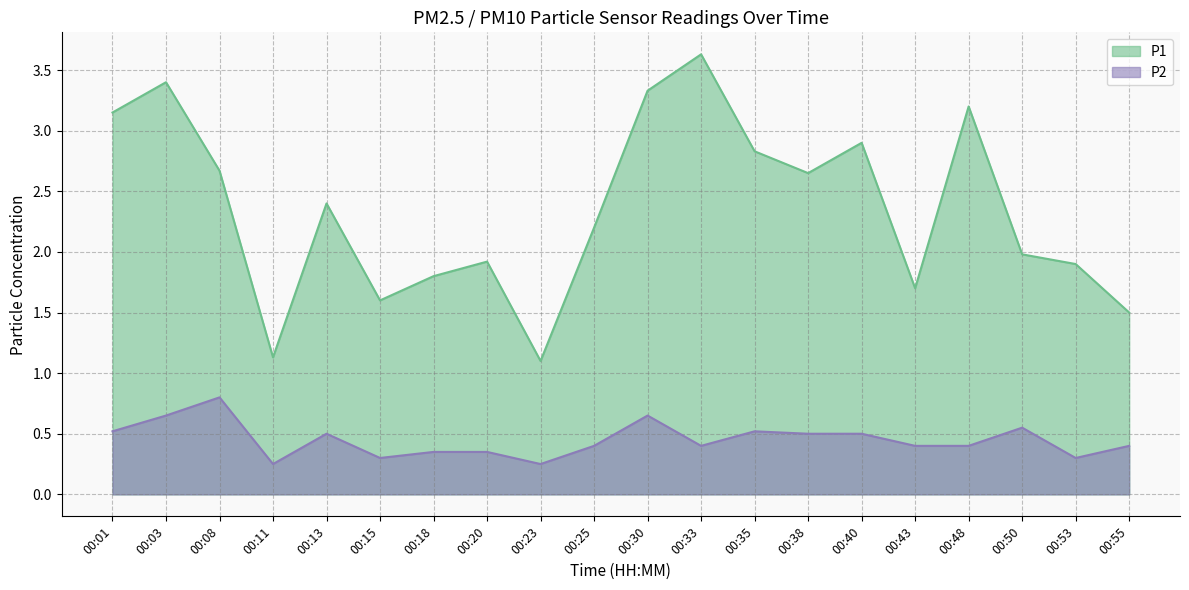

At which category is the sum across all series the highest?

00:03